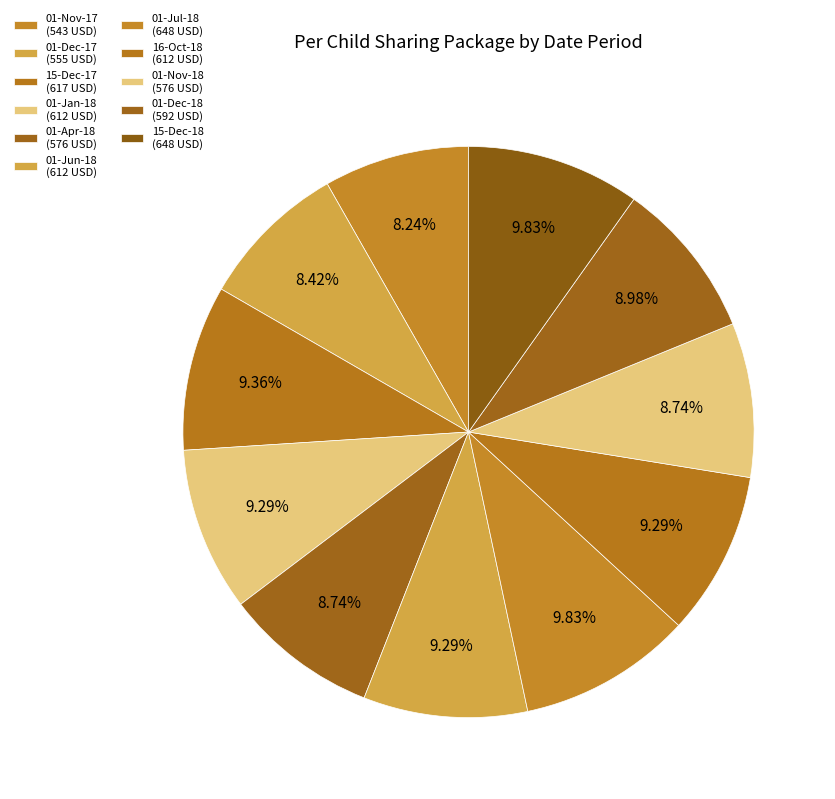

Rank the categories by value from highest to lowest.

01-Jul-18, 15-Dec-18, 15-Dec-17, 01-Jan-18, 01-Jun-18, 16-Oct-18, 01-Dec-18, 01-Apr-18, 01-Nov-18, 01-Dec-17, 01-Nov-17